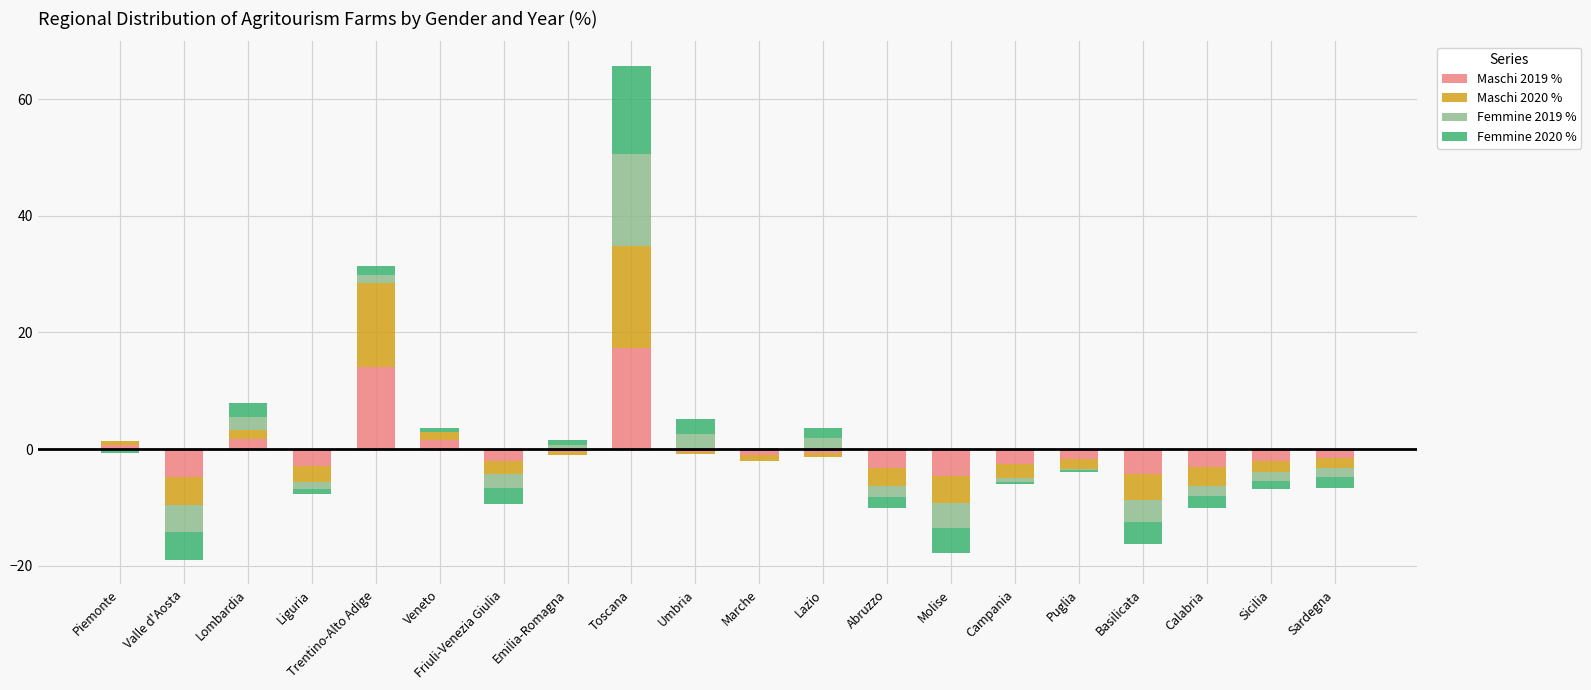

Where is Maschi 2020 % nearest to the value 8?

Lombardia